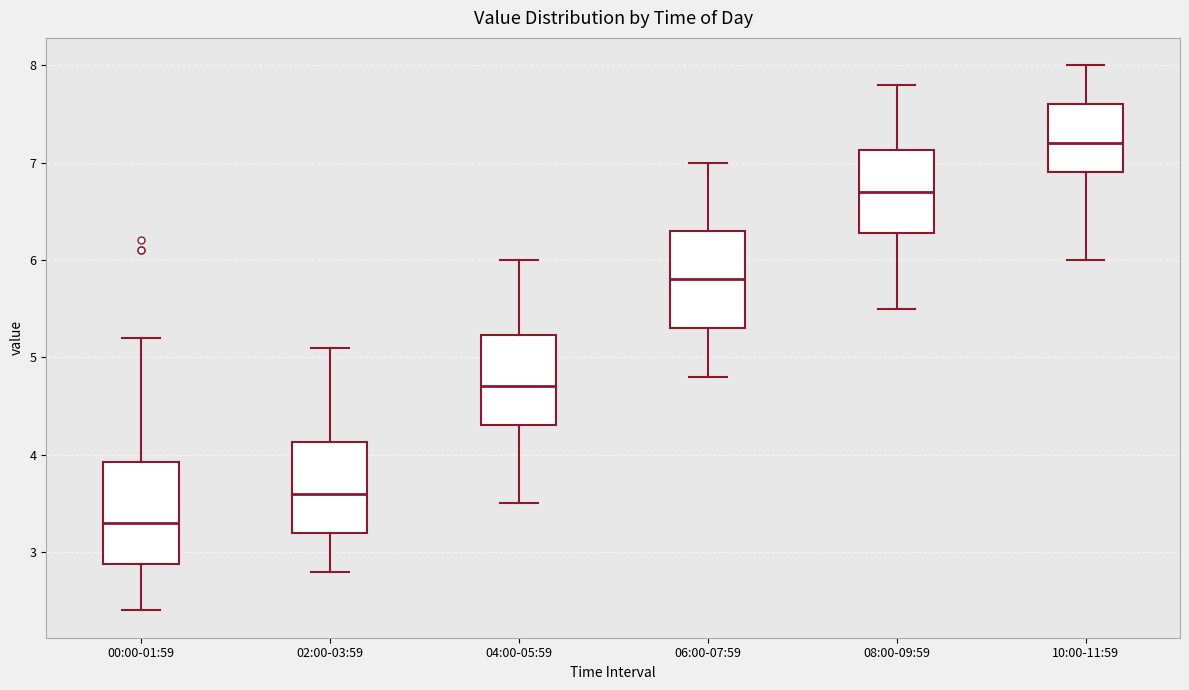

Reading left to right, transcribe this box plot: for each box, give where its median line is, the range the box spans, and where its two whiskers end, as read against the y-axis. The values are not printed on the chart, so give them approximately, as read against the axis.

00:00-01:59: median 3.3, box 2.9 to 3.9, whiskers 2.4 to 5.2
02:00-03:59: median 3.6, box 3.2 to 4.1, whiskers 2.8 to 5.1
04:00-05:59: median 4.7, box 4.3 to 5.2, whiskers 3.5 to 6.0
06:00-07:59: median 5.8, box 5.3 to 6.3, whiskers 4.8 to 7.0
08:00-09:59: median 6.7, box 6.3 to 7.1, whiskers 5.5 to 7.8
10:00-11:59: median 7.2, box 6.9 to 7.6, whiskers 6.0 to 8.0